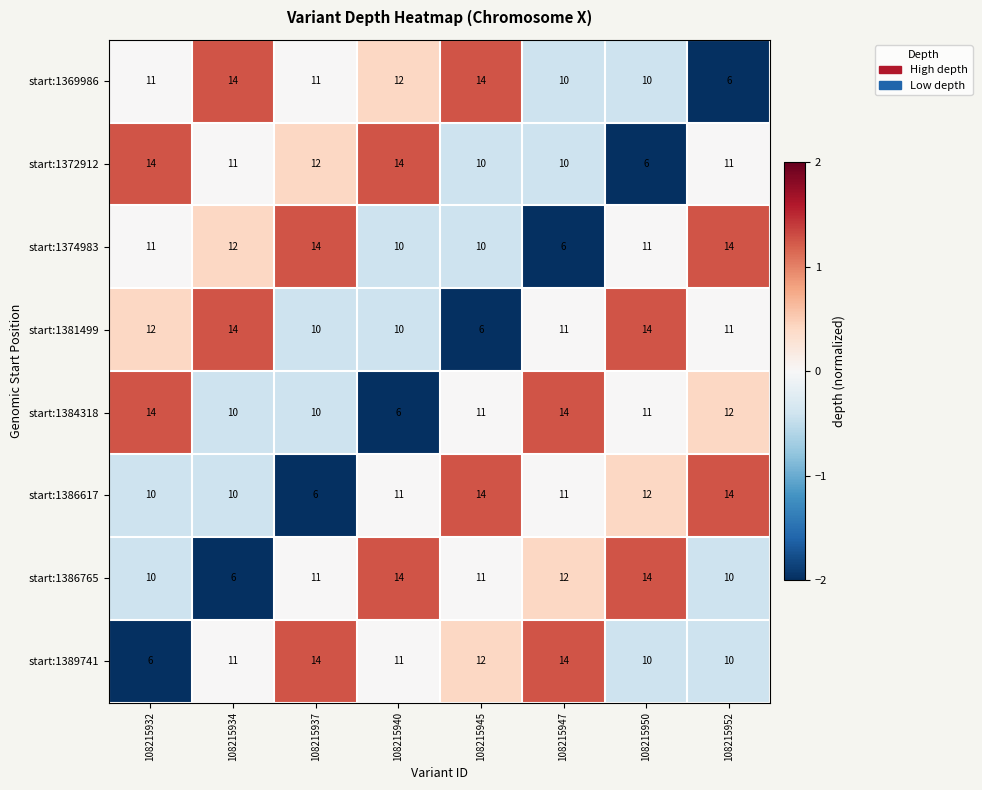

Rank the categories by start:1374983 value from lowest to highest.

108215947, 108215940, 108215945, 108215932, 108215950, 108215934, 108215937, 108215952